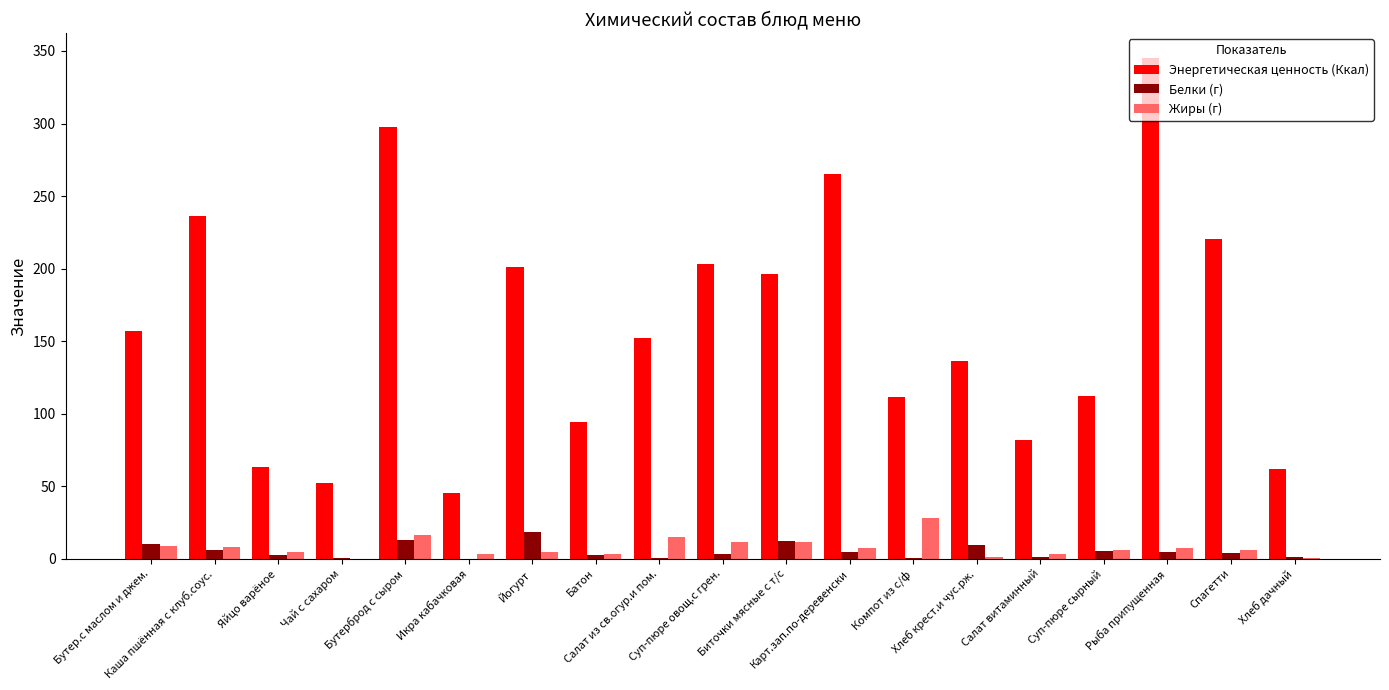

Which series has the largest total across all categories?

Энергетическая ценность (Ккал)